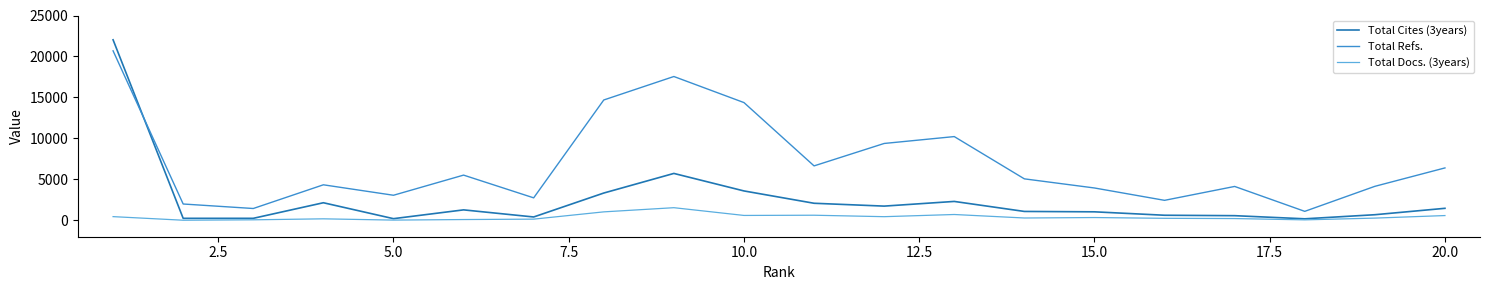

How many lines are shown in the chart?

3